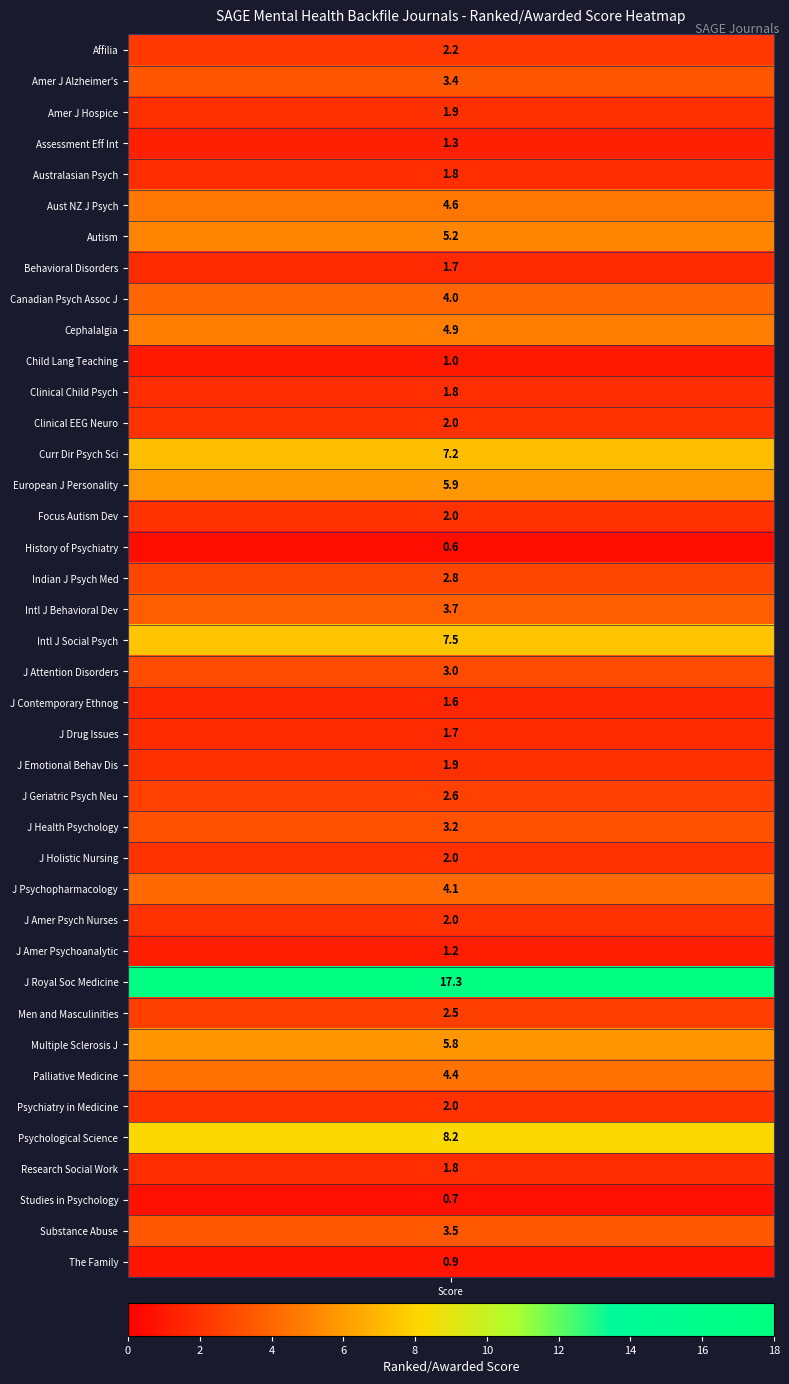

How many data points does each series have?

40